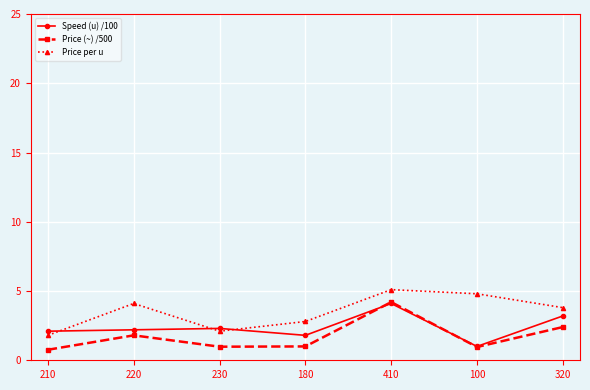

In Price per u, how many points are lower than both neighbors (excluding endpoints)?

1